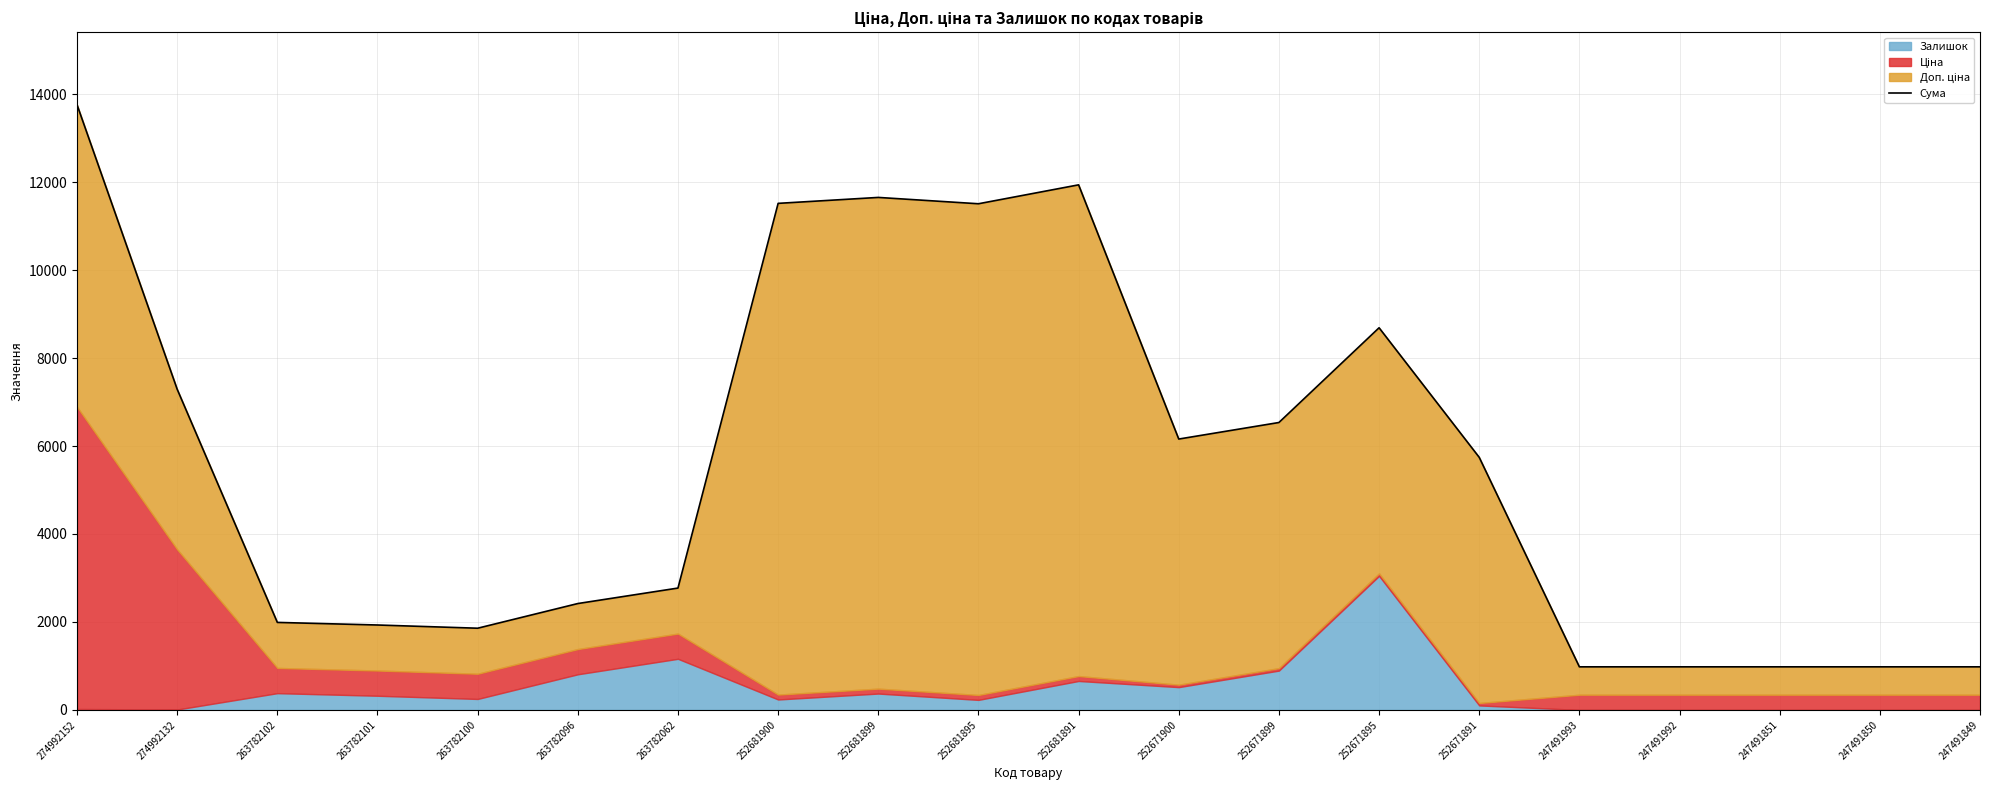

Between 252671899 and 263782096, which is larger?

252671899